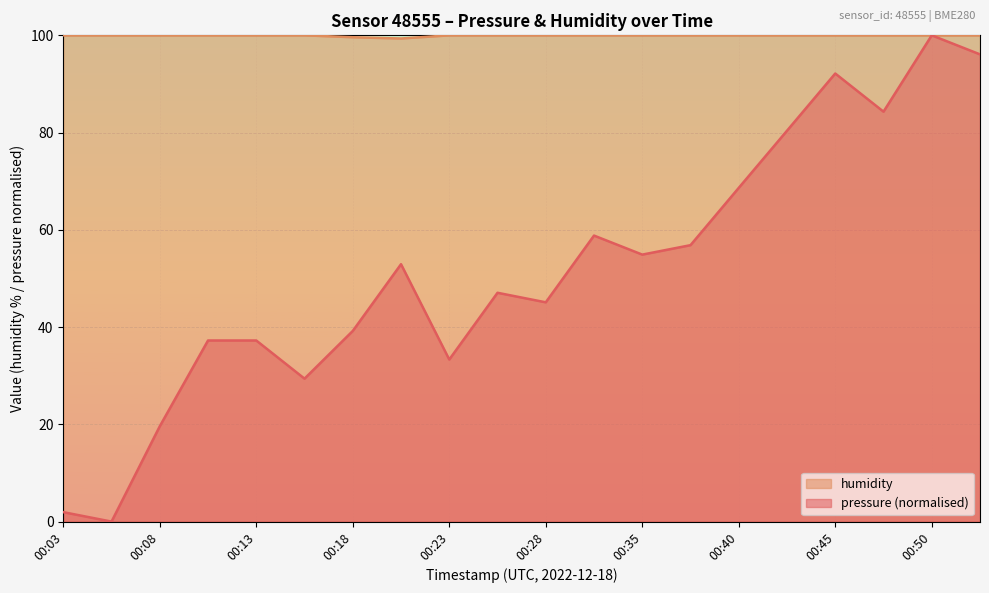

Is the value of humidity at 00:26 greater than the value of pressure at 00:18?

Yes